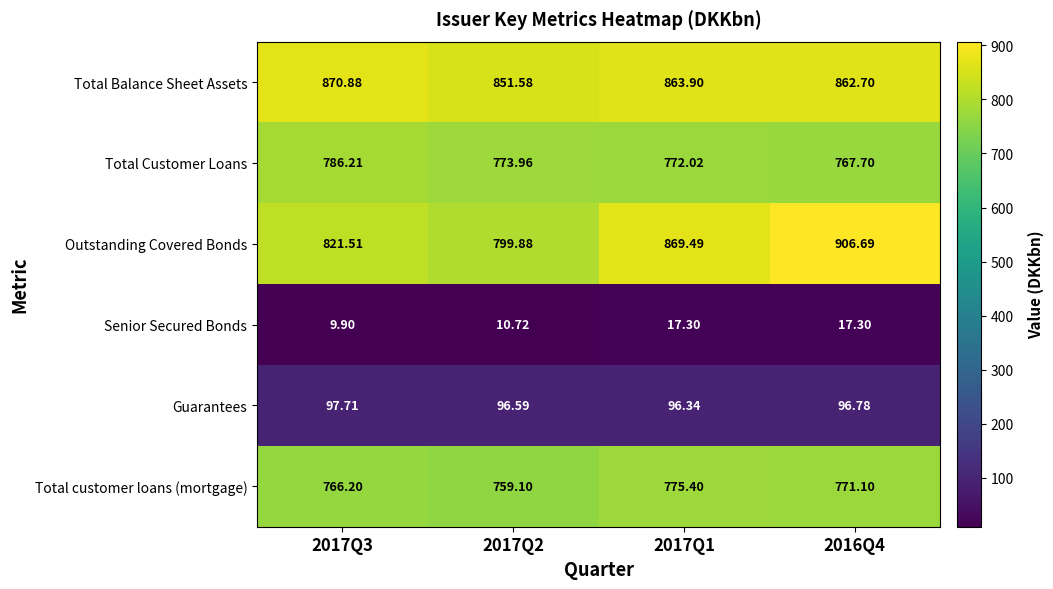

Rank the series by their maximum value, from highest to lowest.

Outstanding Covered Bonds, Total Balance Sheet Assets, Total Customer Loans, Total customer loans (mortgage), Guarantees, Senior Secured Bonds